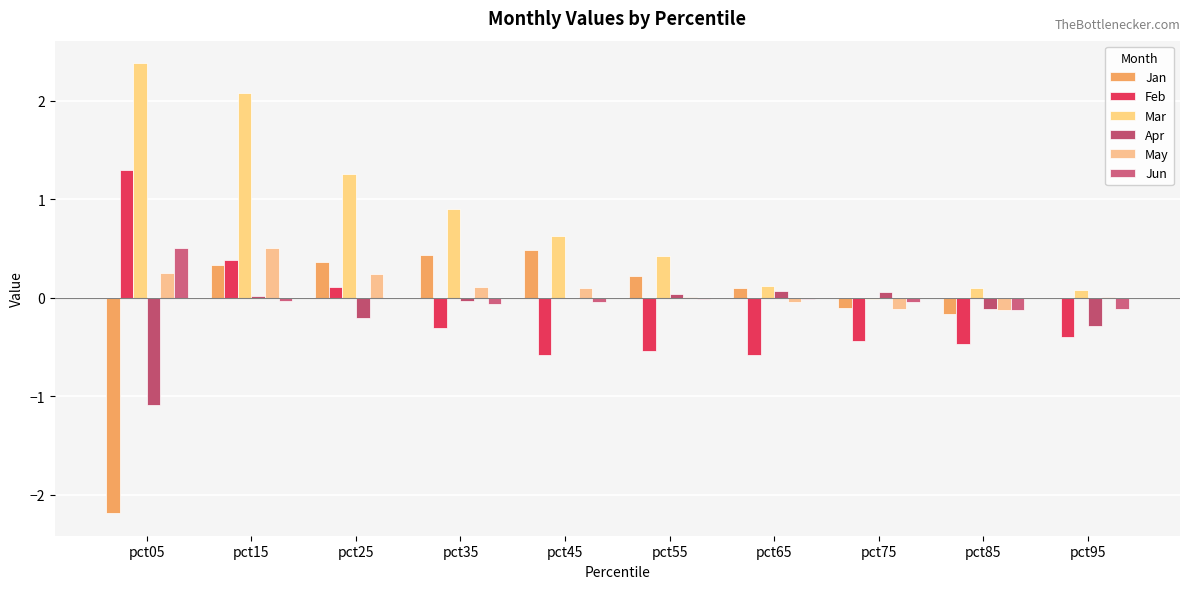

Are the bars horizontal?

No